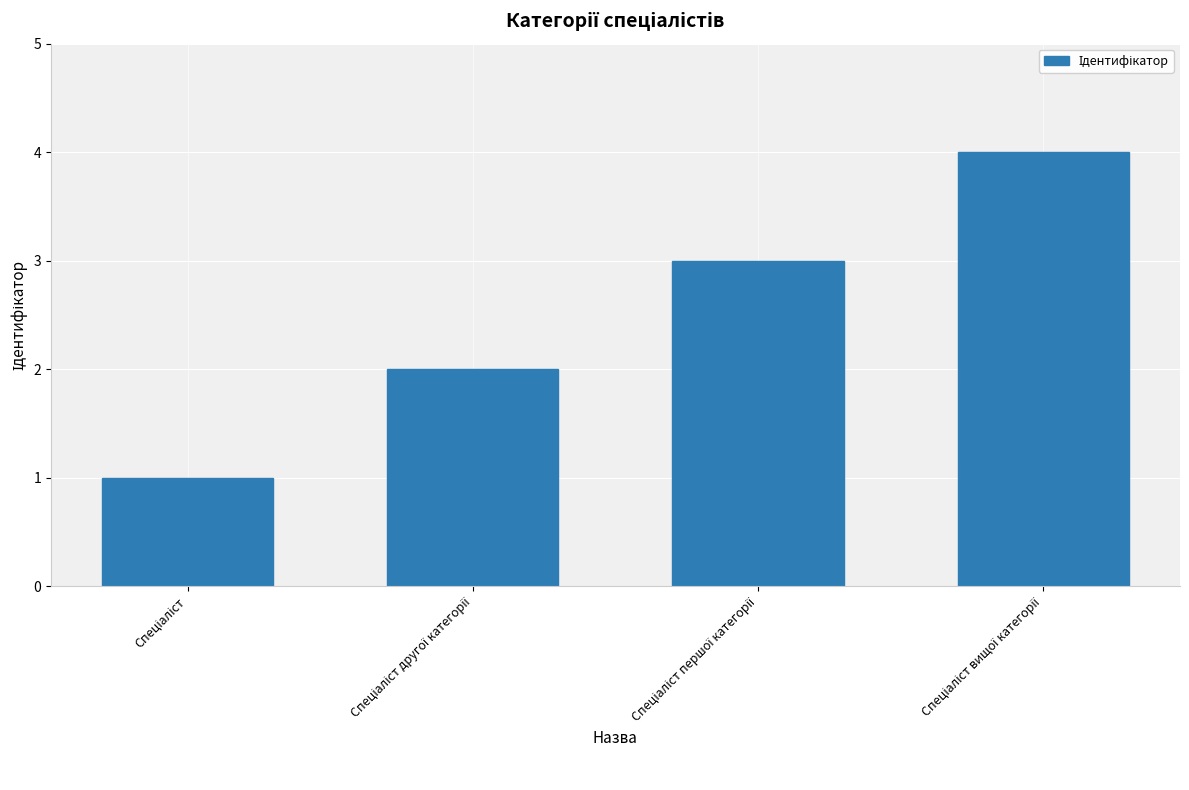

How many values are between 2 and 4?

3